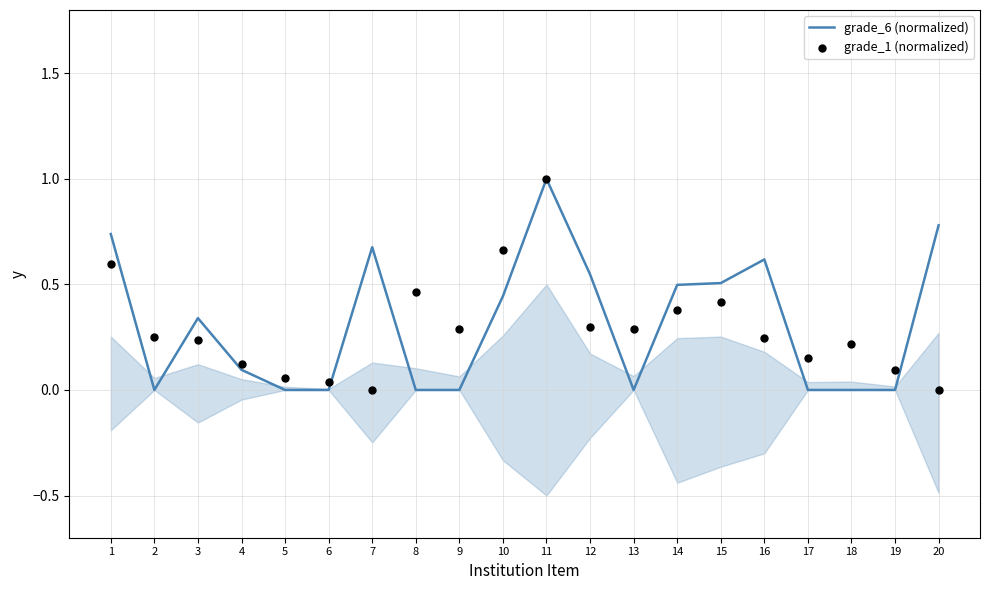

Which series reaches the maximum Y coordinate?

grade_6 (normalized)